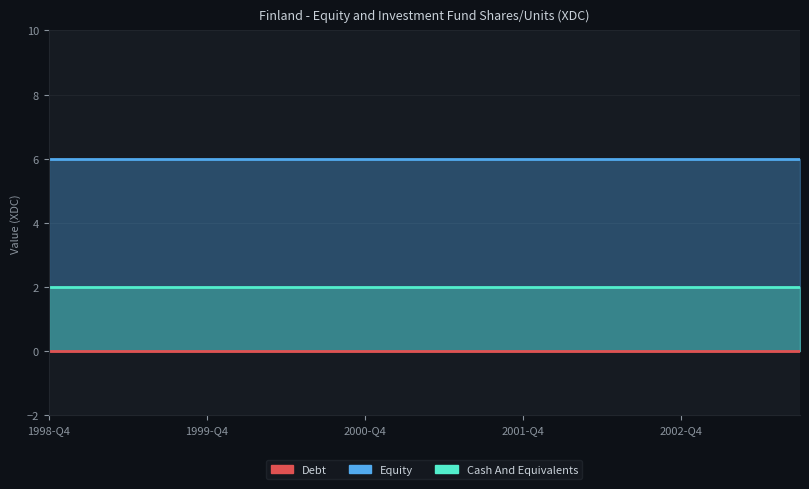

What value does the Equity series have at 17?

6